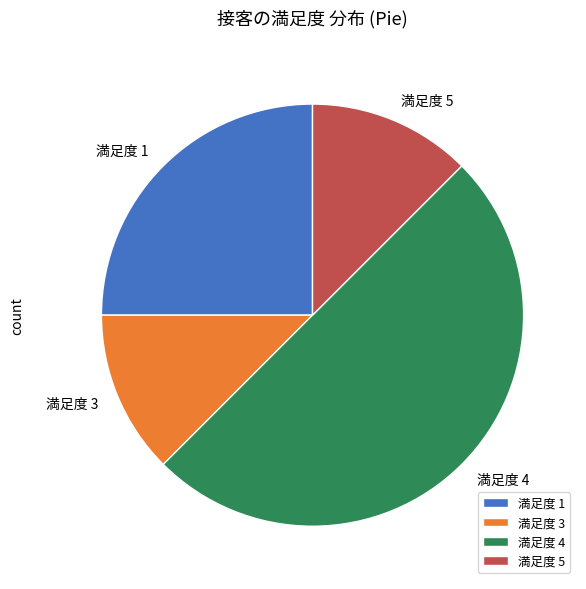

How many slices are in this pie chart?

4